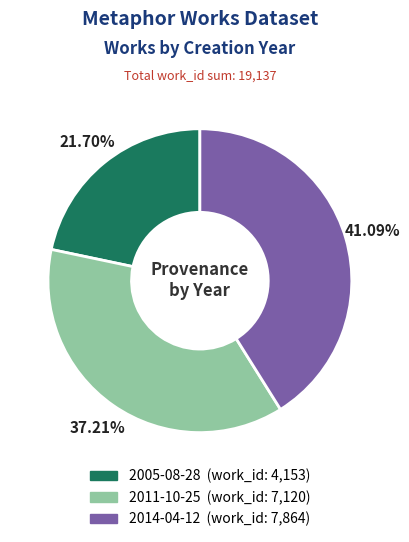

Is there a majority slice in this chart?

No